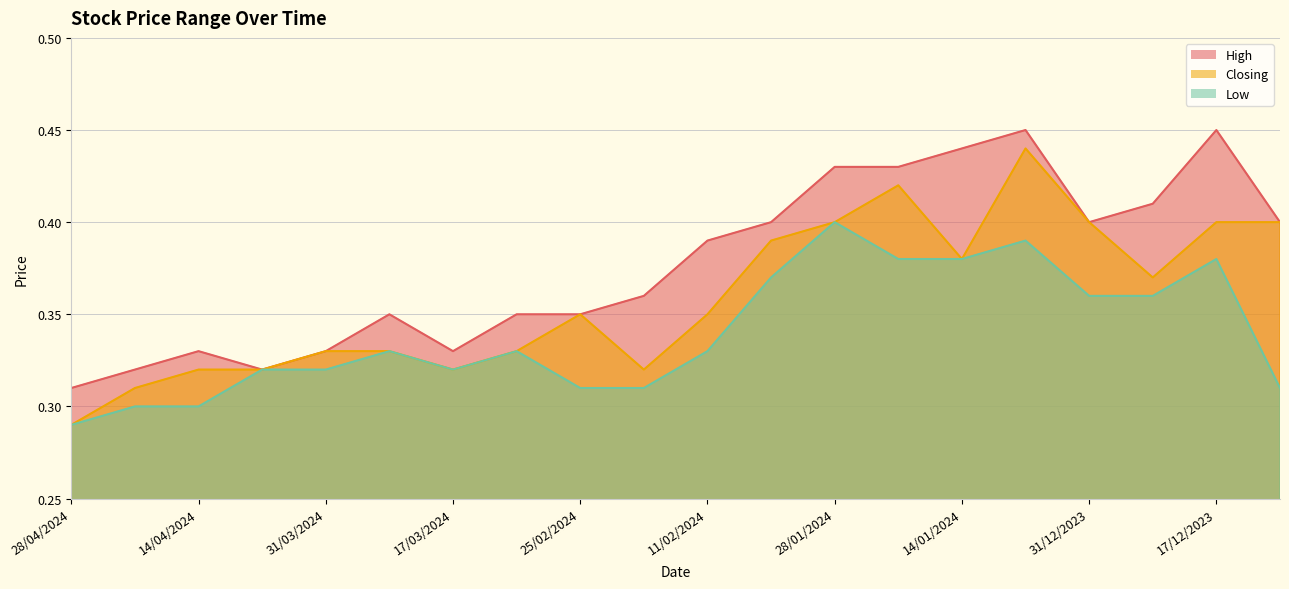

The value of High at 31/03/2024 is 0.4. True or false?

False